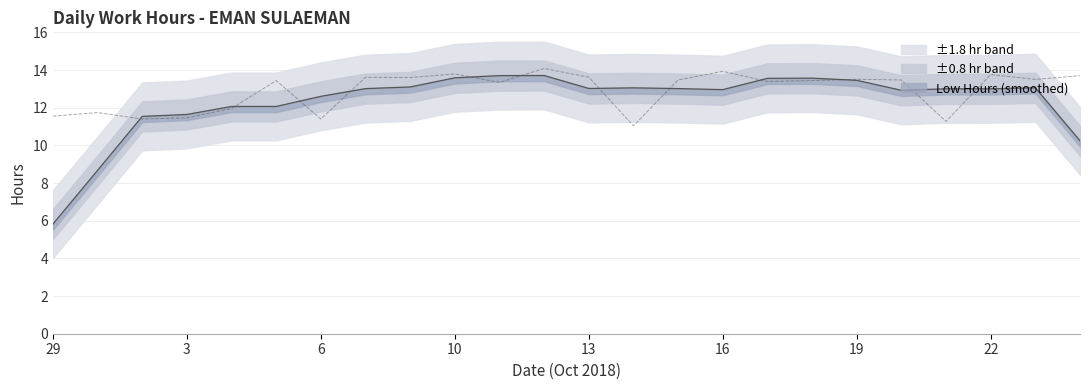

Is this an area chart (filled region under the line)?

No